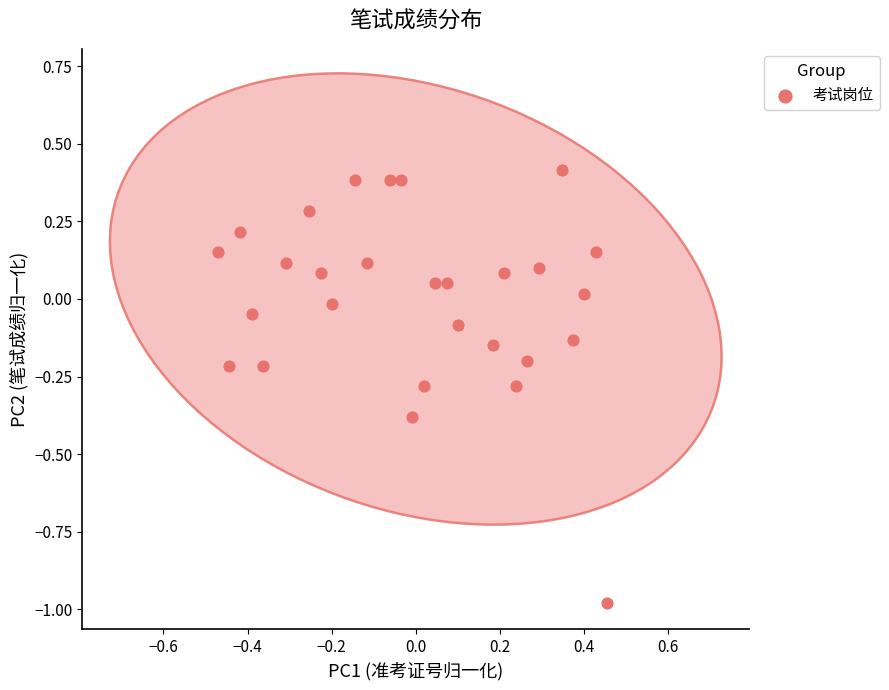

What is the range of Y values (max minus min)?

1.4